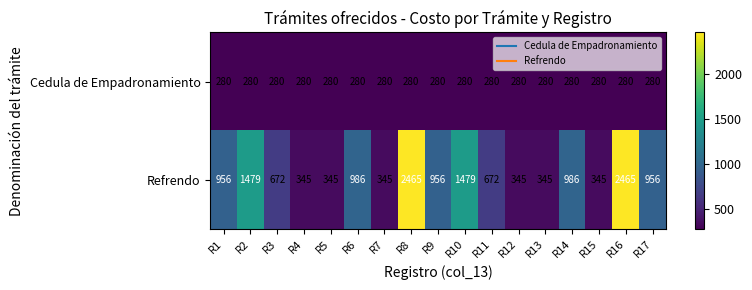

What is the approximate value of Refrendo at R15, to the nearest 100?

300